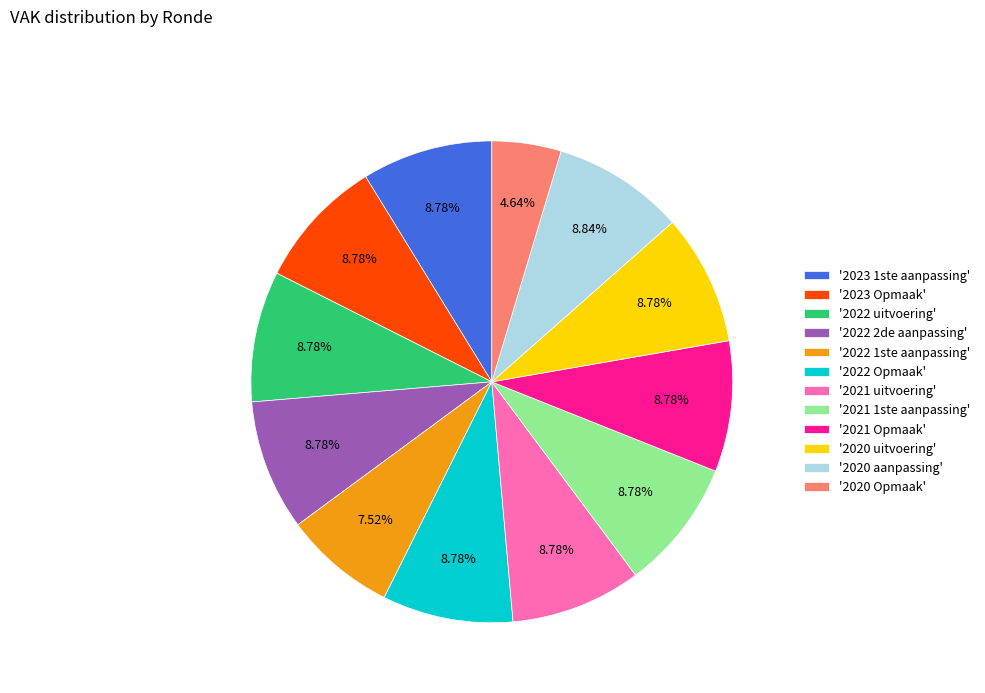

Approximately how many times larger is the value at '2023 1ste aanpassing' compared to '2023 Opmaak'?

1.0